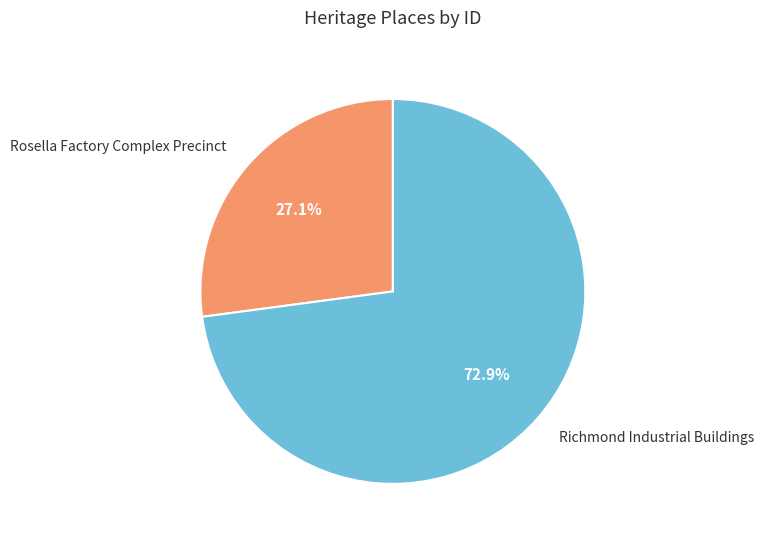

What is the ratio of the value at Richmond Industrial Buildings to the value at Rosella Factory Complex Precinct?

2.7